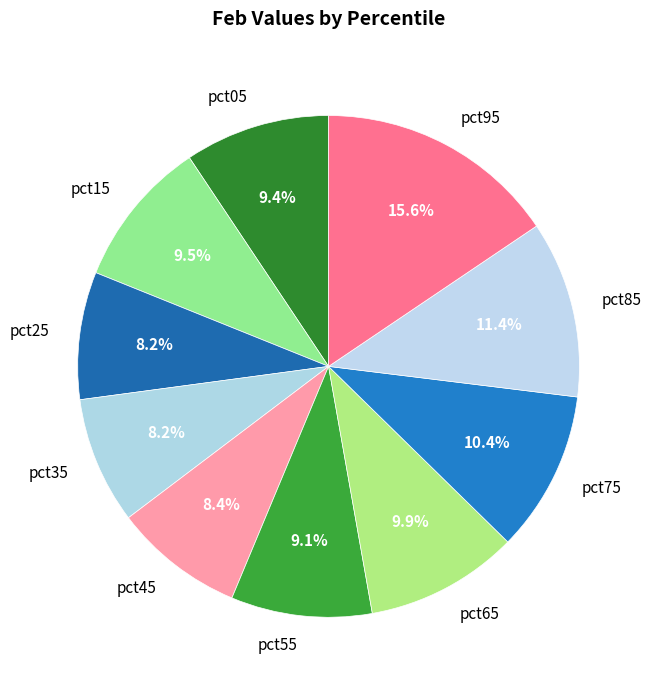

What is the total percentage of pct75 and pct25?

18.6%